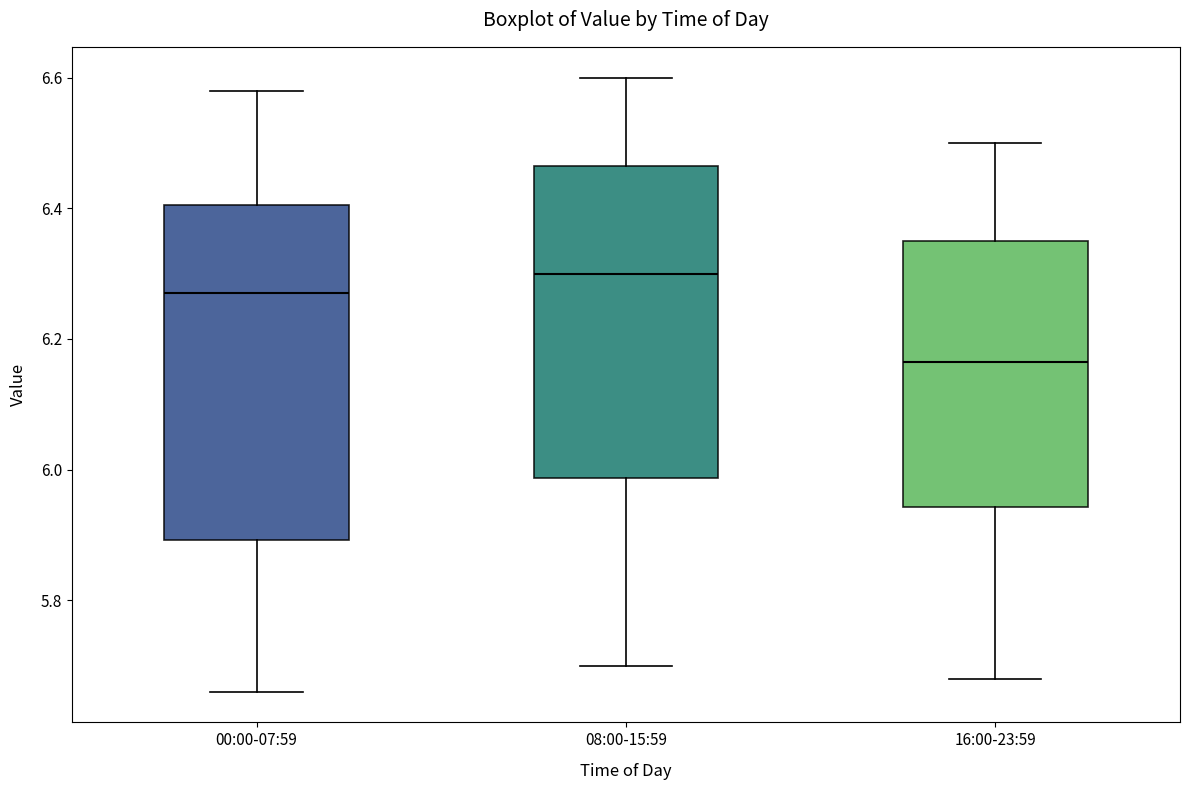

Where does the upper whisker of the box for 08:00-15:59 end on the y-axis? The values are not printed on the chart, so give them approximately, as read against the axis.

6.60